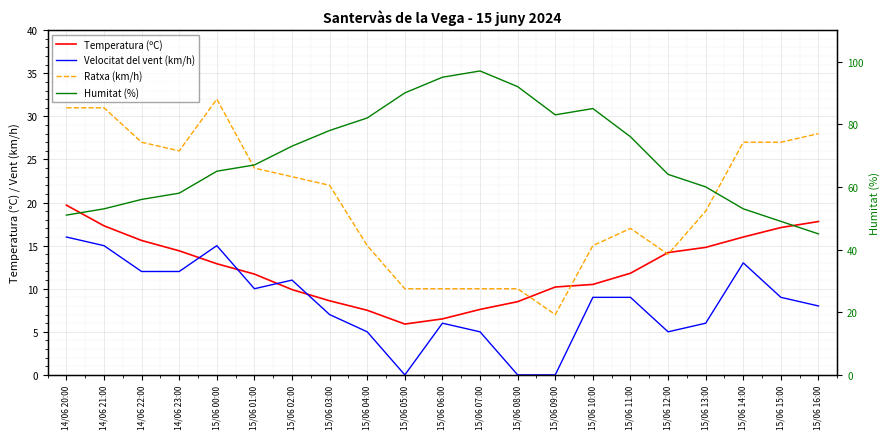

What is the value of the Temperatura (ºC) point at the 4th from the left?

14.4